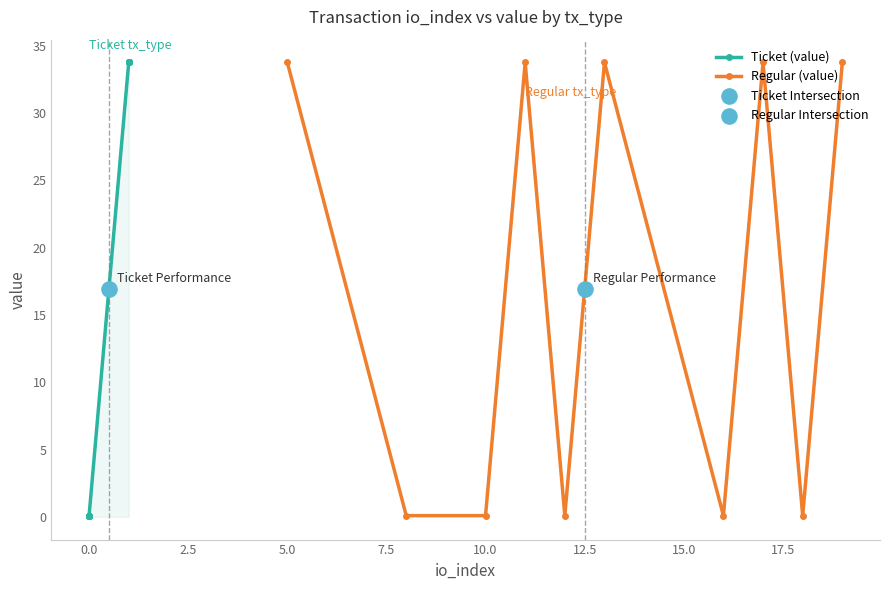

What is the highest value of the Regular (value) series?

33.8